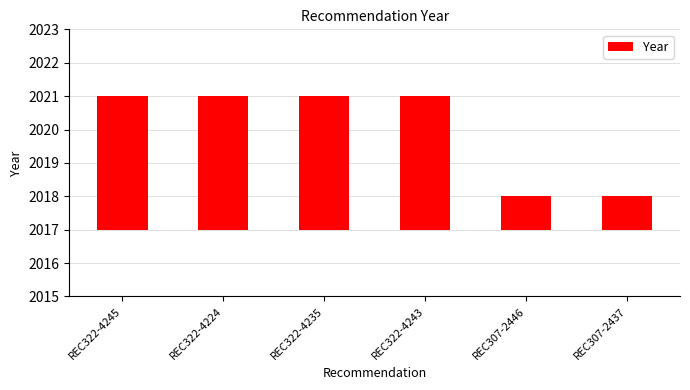

The value at REC322-4245 is 4. True or false?

True